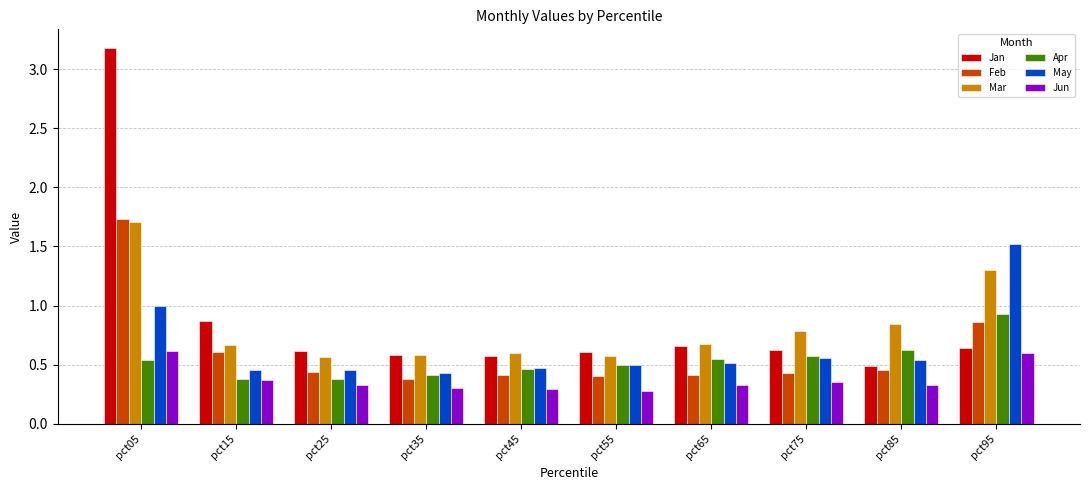

What is the sum of all Jun values?

3.8